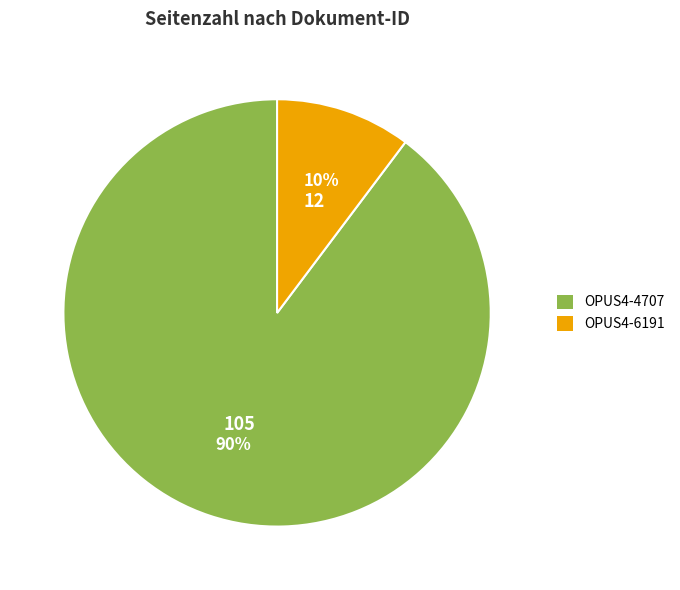

What is the ratio of the value at OPUS4-6191 to the value at OPUS4-4707?

0.1